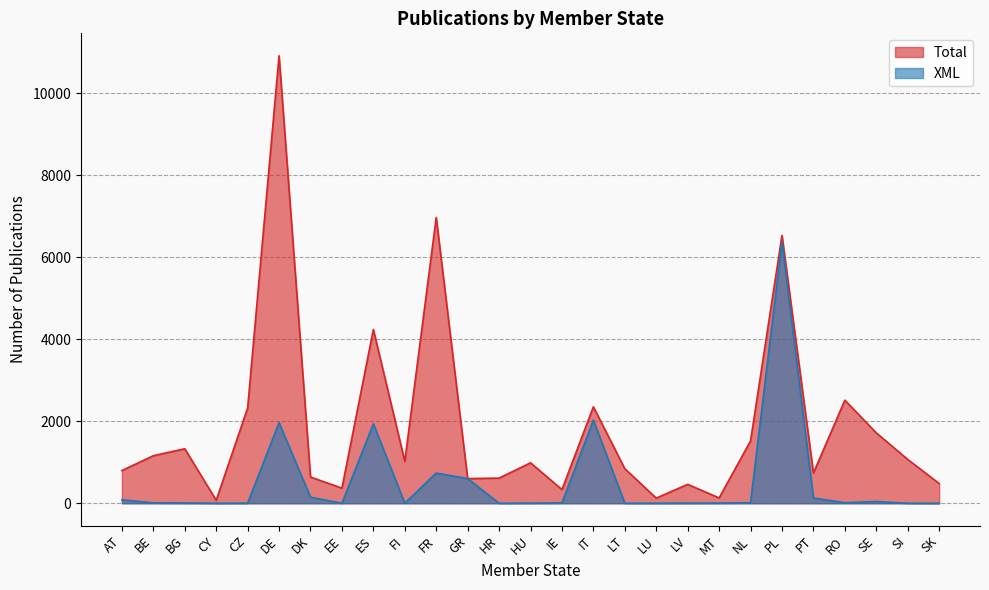

True or false: XML and Total cross at least once.

False